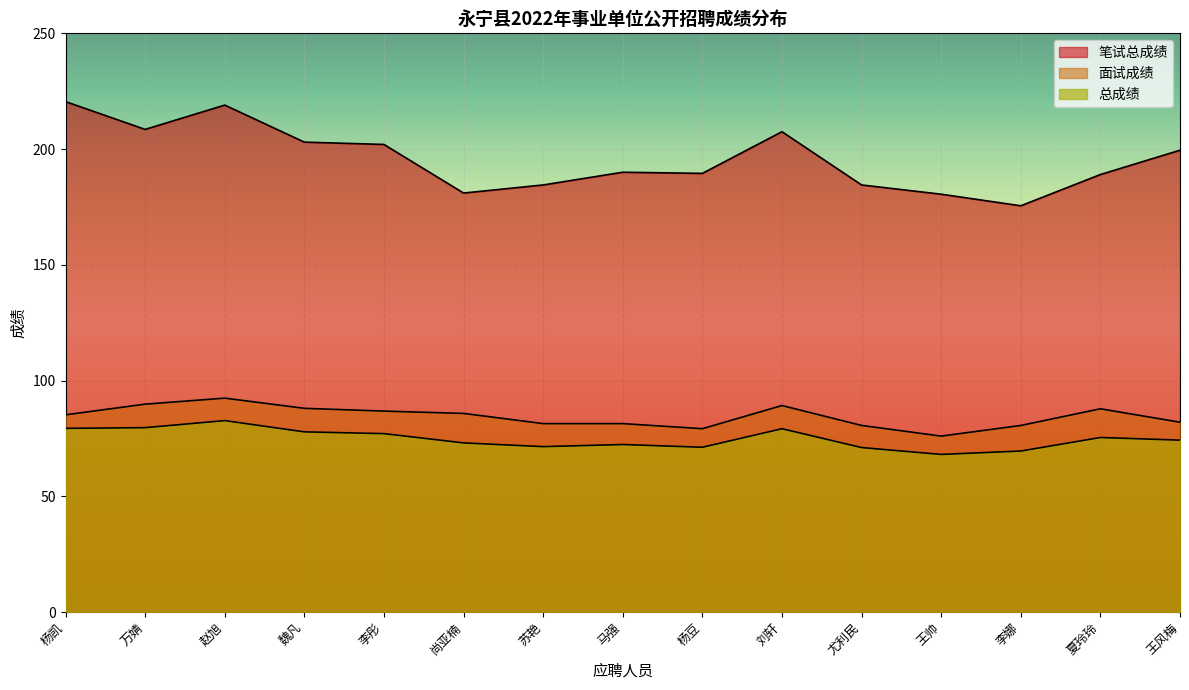

True or false: 总成绩 and 面试成绩 intersect in this chart.

False